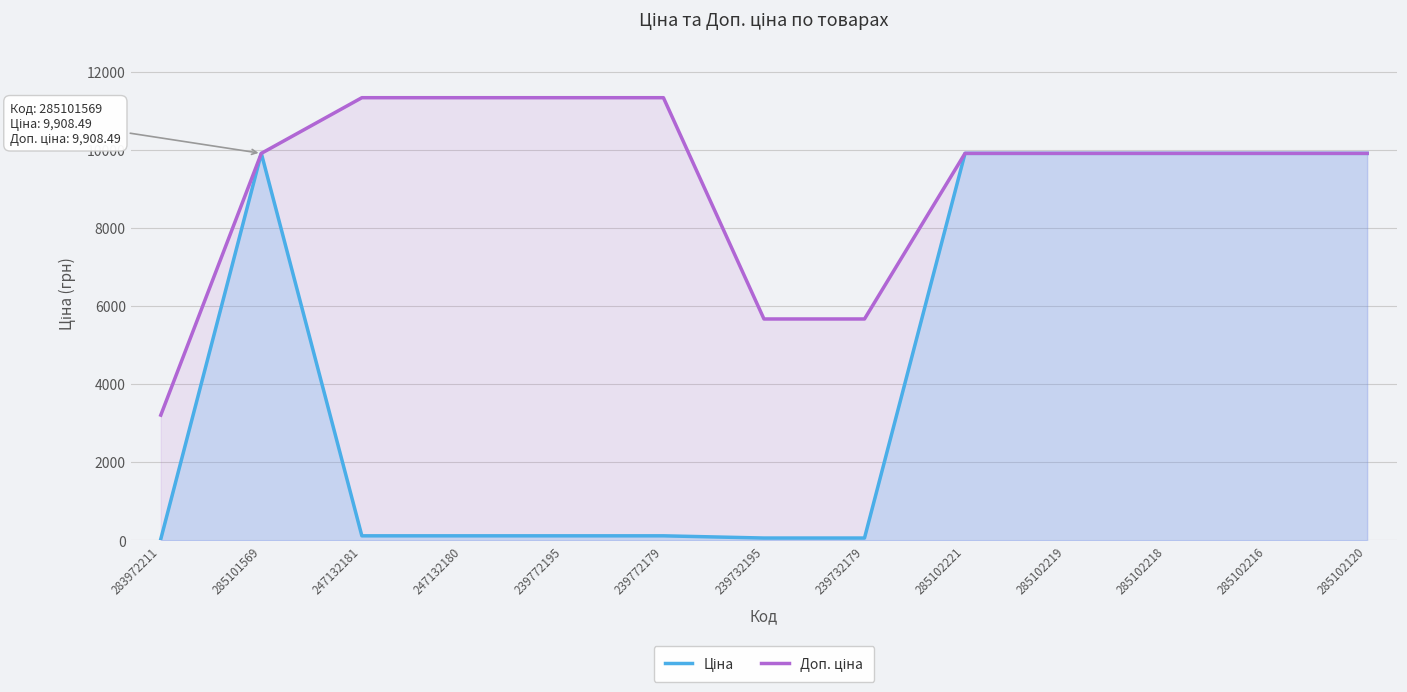

At which label does Доп. ціна first exceed 9908?

285101569